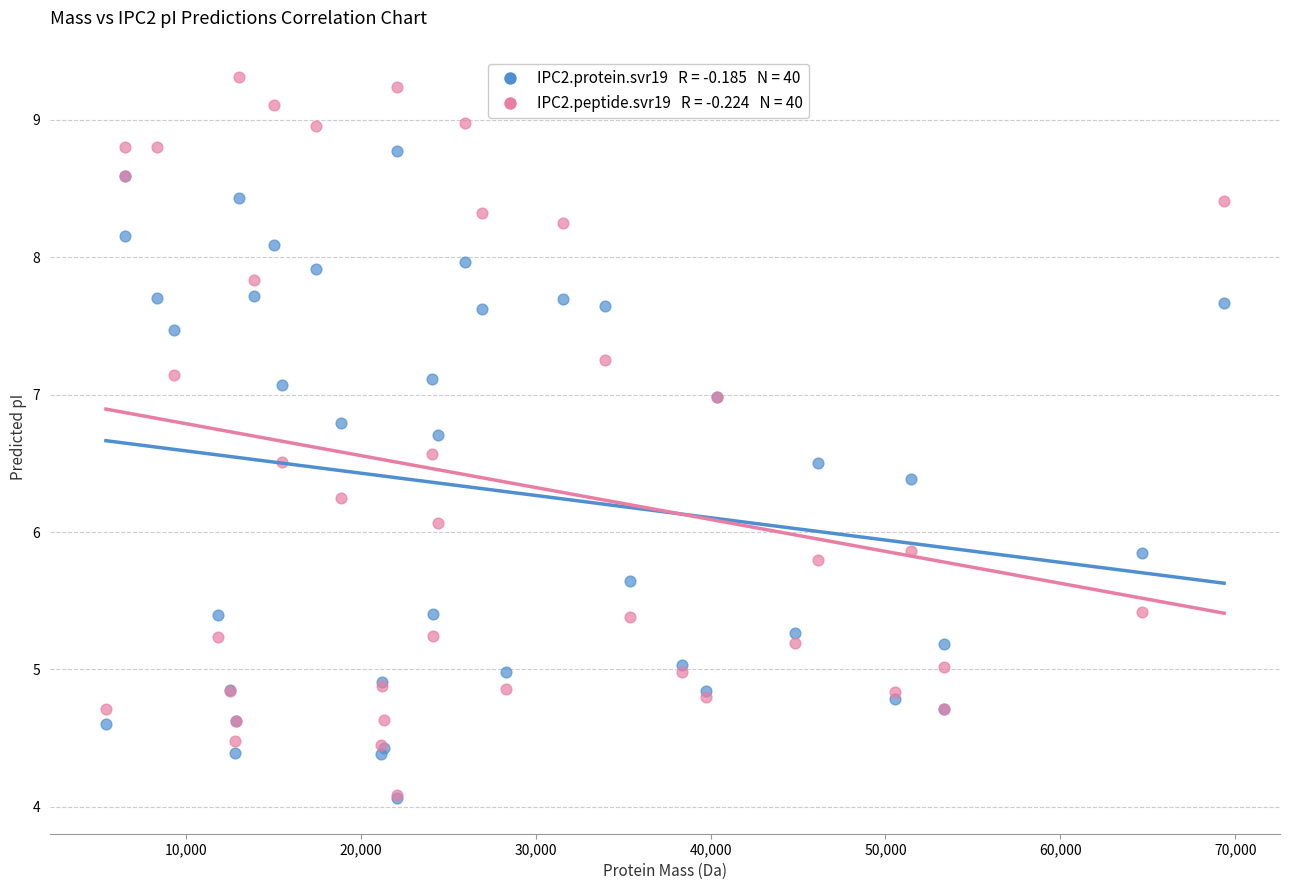

Across all series, what Y value is closest to 6?

6.1